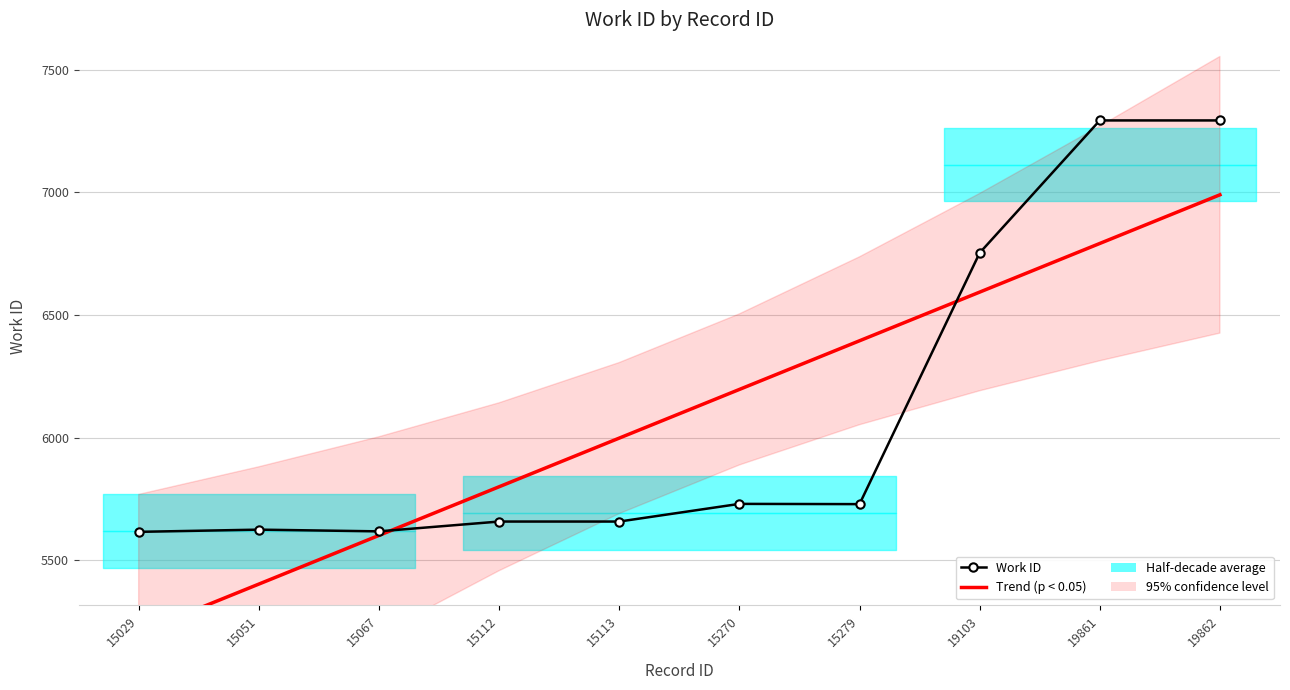

What is the average value of the Work ID series?

6097.3